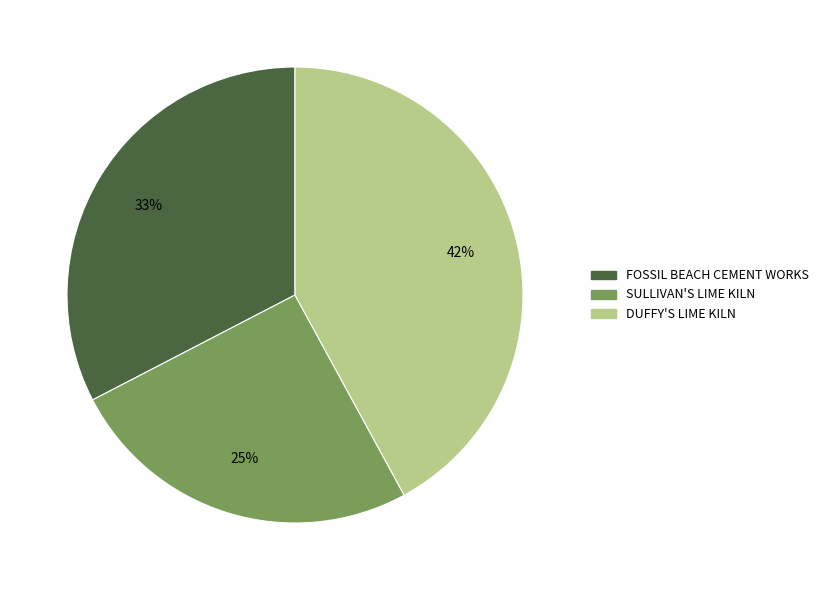

Is there a majority slice in this chart?

No